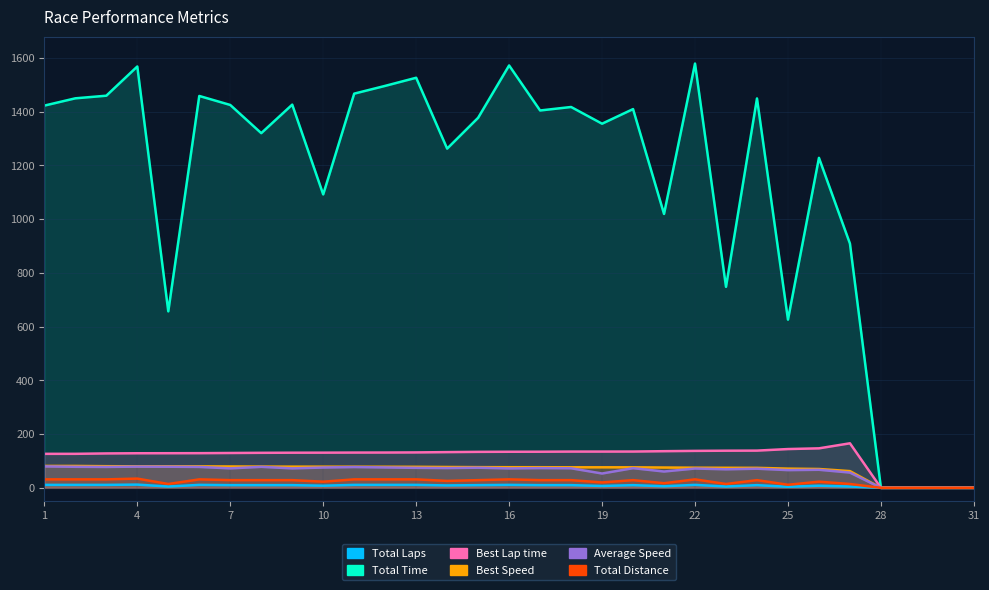

What is the total value across all series at 16?

1787.7